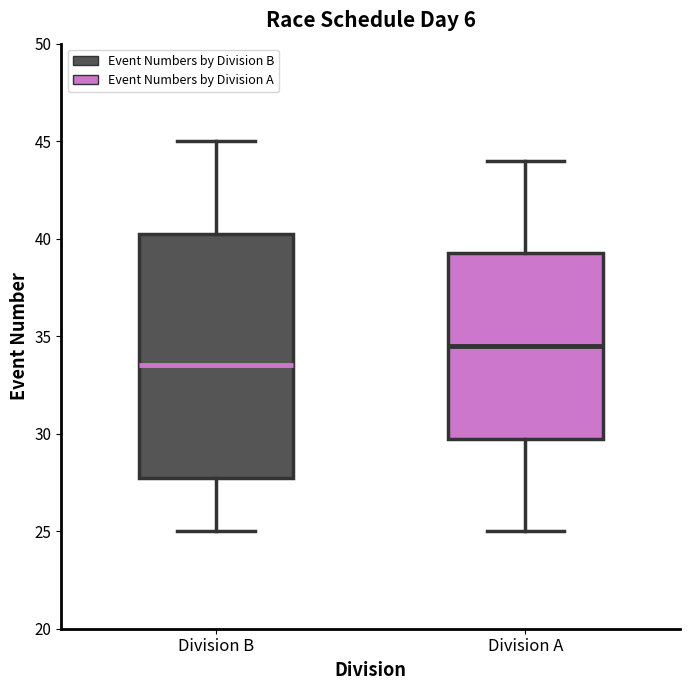

Where does the upper whisker of the box for Division B end on the y-axis? The values are not printed on the chart, so give them approximately, as read against the axis.

45.0